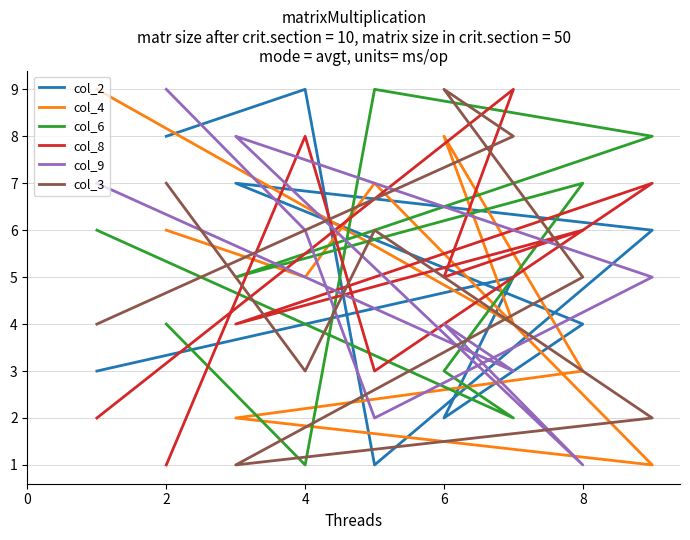

What is the label of the 8th point from the right?

4